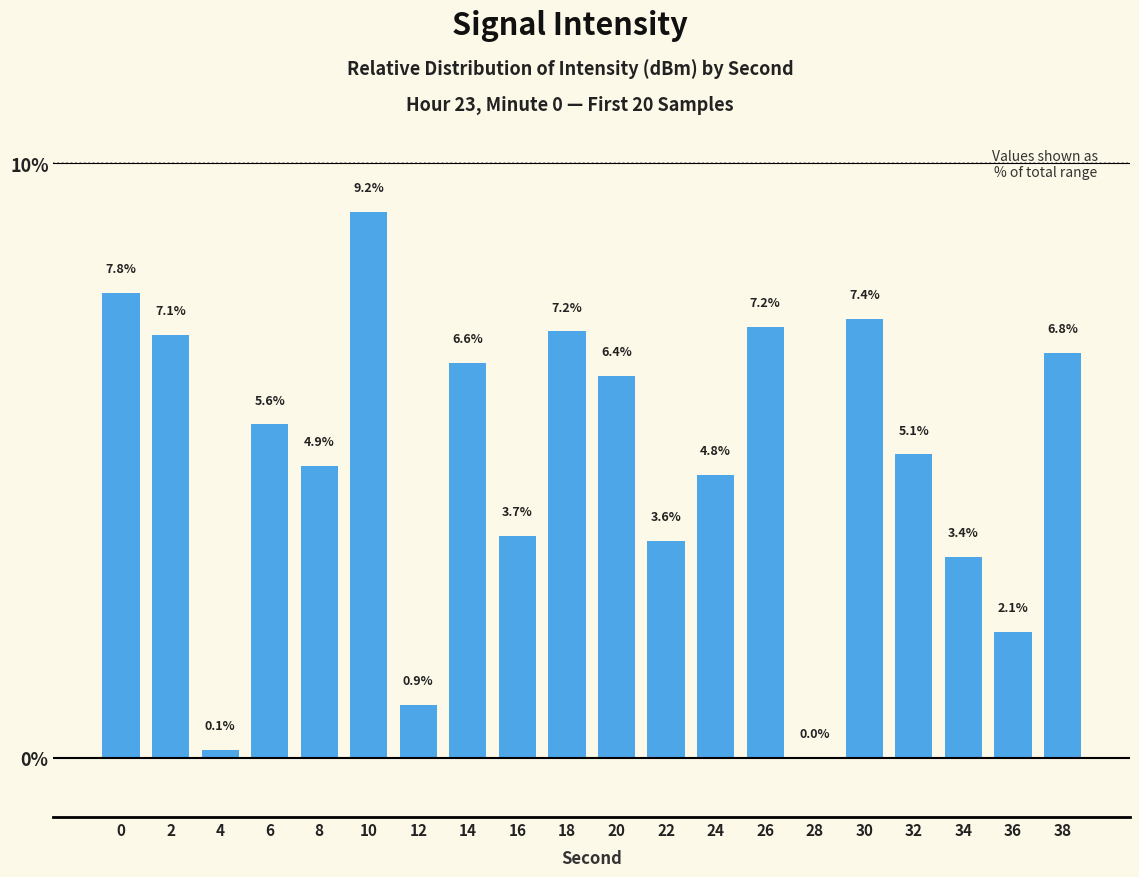

Which category has the highest value across all series?

10